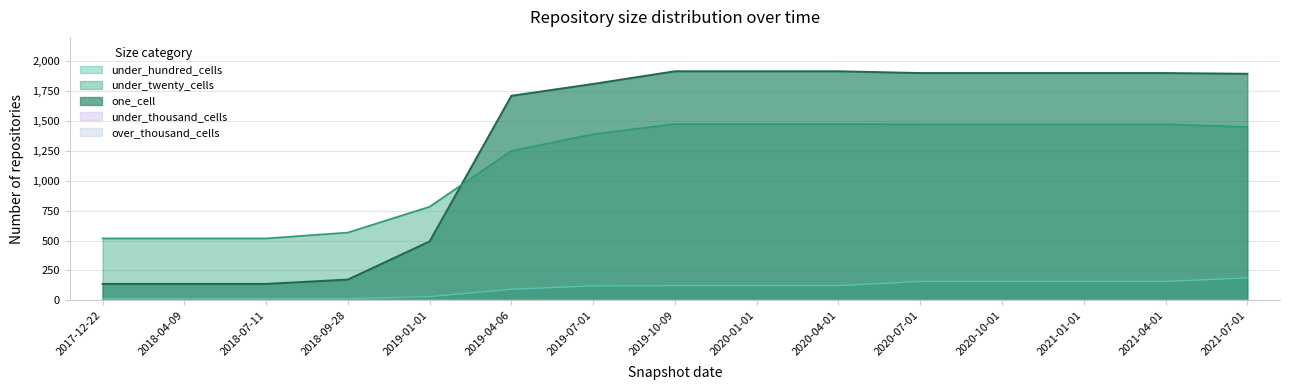

Reading right to left, list all the values displayed in this chart.

one_cell: 2021-07-01=1894	2021-04-01=1900	2021-01-01=1900	2020-10-01=1900	2020-07-01=1900	2020-04-01=1915	2020-01-01=1915	2019-10-09=1915	2019-07-01=1809	2019-04-06=1710	2019-01-01=493	2018-09-28=174	2018-07-11=138	2018-04-09=138	2017-12-22=138
under_twenty_cells: 2021-07-01=1450	2021-04-01=1472	2021-01-01=1472	2020-10-01=1472	2020-07-01=1472	2020-04-01=1474	2020-01-01=1474	2019-10-09=1474	2019-07-01=1389	2019-04-06=1250	2019-01-01=783	2018-09-28=567	2018-07-11=518	2018-04-09=518	2017-12-22=518
under_hundred_cells: 2021-07-01=188	2021-04-01=158	2021-01-01=158	2020-10-01=158	2020-07-01=158	2020-04-01=123	2020-01-01=123	2019-10-09=123	2019-07-01=121	2019-04-06=93	2019-01-01=31	2018-09-28=14	2018-07-11=14	2018-04-09=14	2017-12-22=14